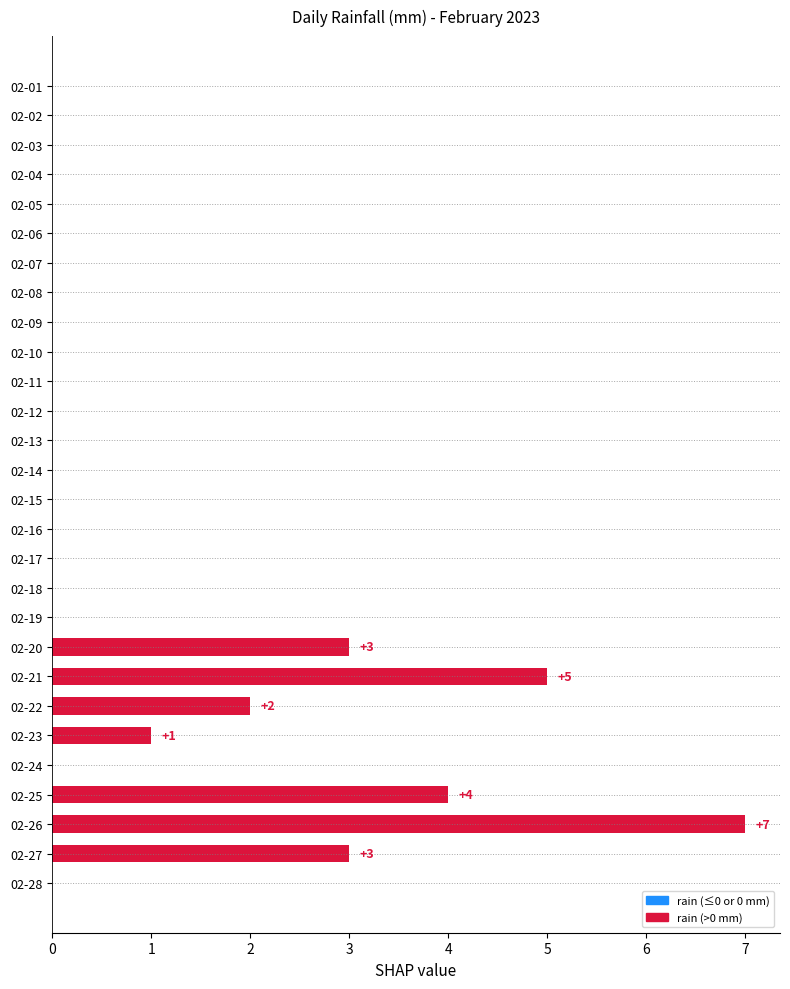

What is the sum of all values?

25